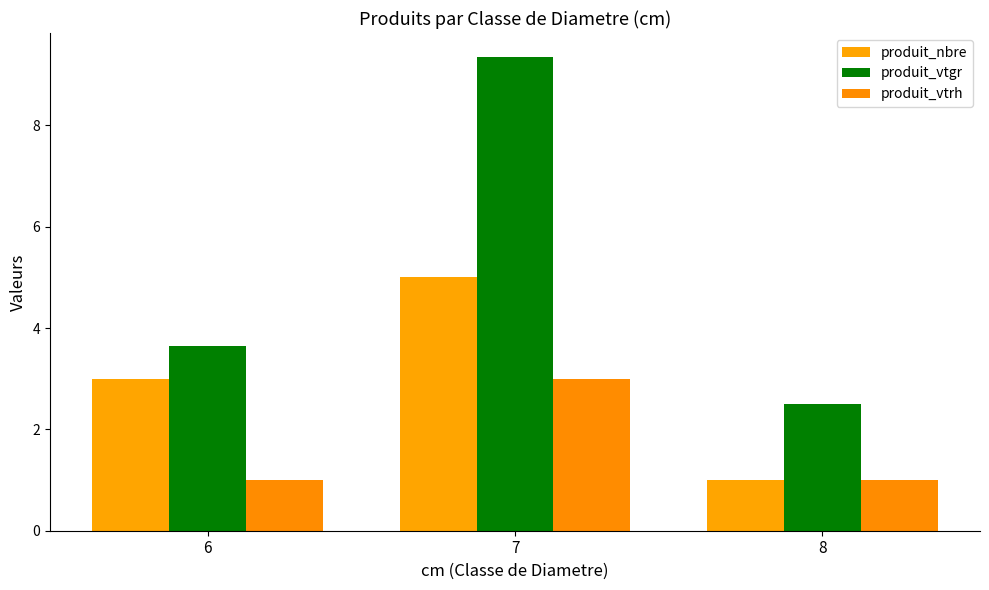

Which series changed the most between 7 and 8?

produit_vtgr